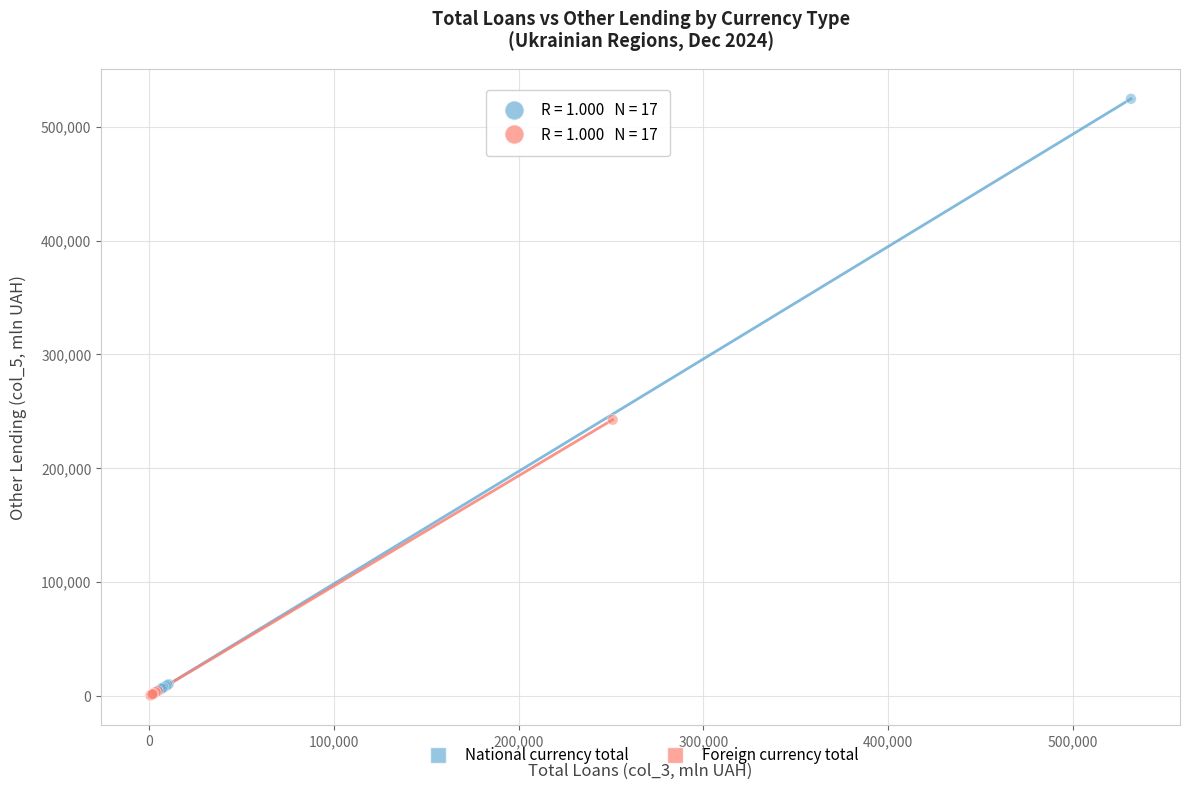

Which series has the widest spread of Y values?

National currency total